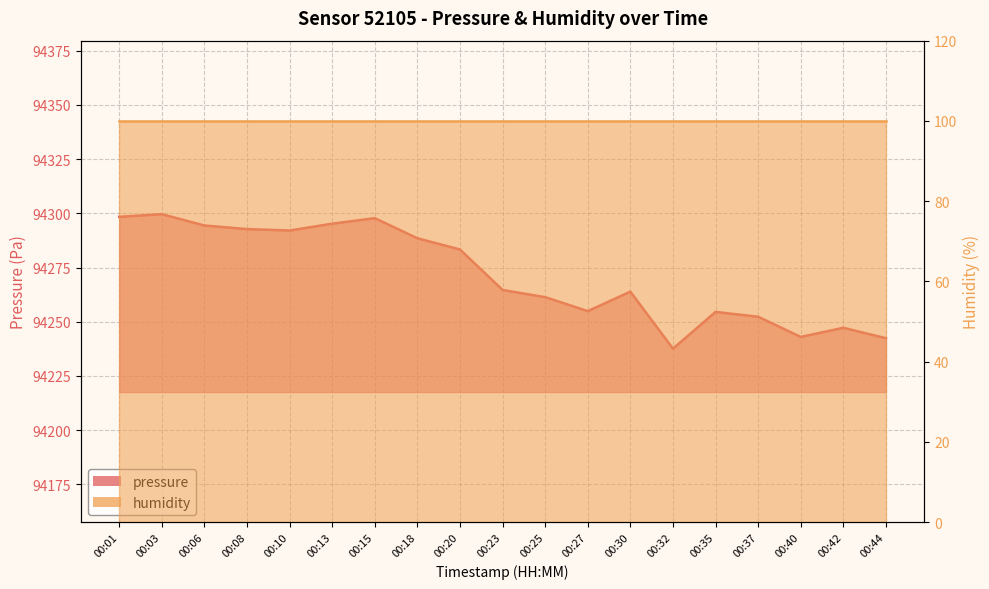

Reading left to right, what are all the values shown in this chart?

94298.4	94299.6	94294.4	94292.7	94292.1	94295.2	94297.8	94288.5	94283.3	94264.7	94261.3	94254.9	94263.9	94237.6	94254.5	94252.3	94243.0	94247.2	94242.4